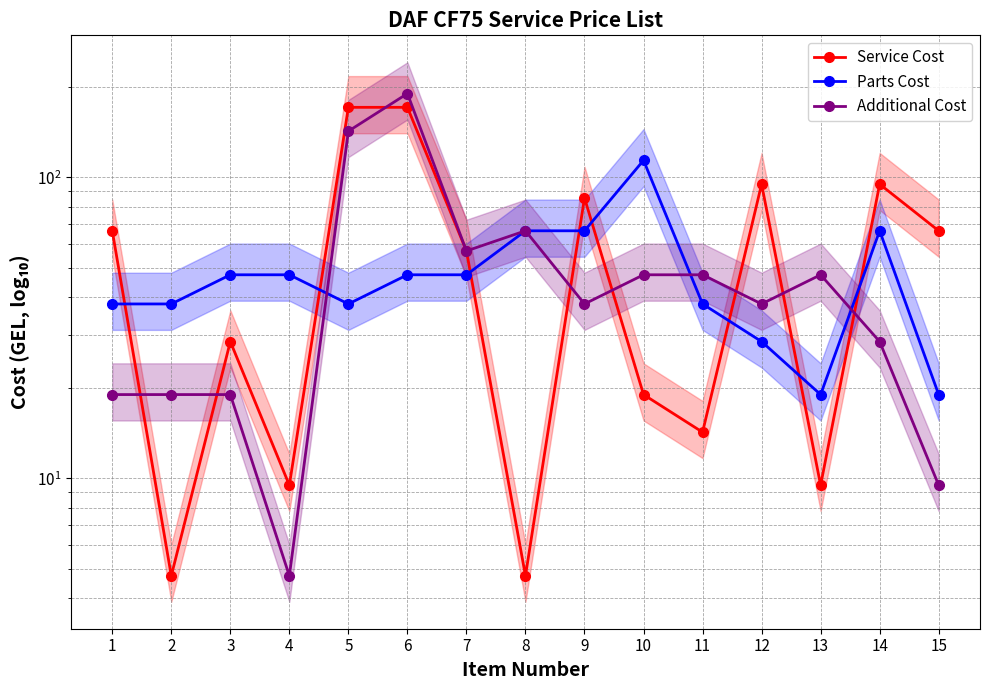

Which category has the lowest value in the Additional Cost series?

4